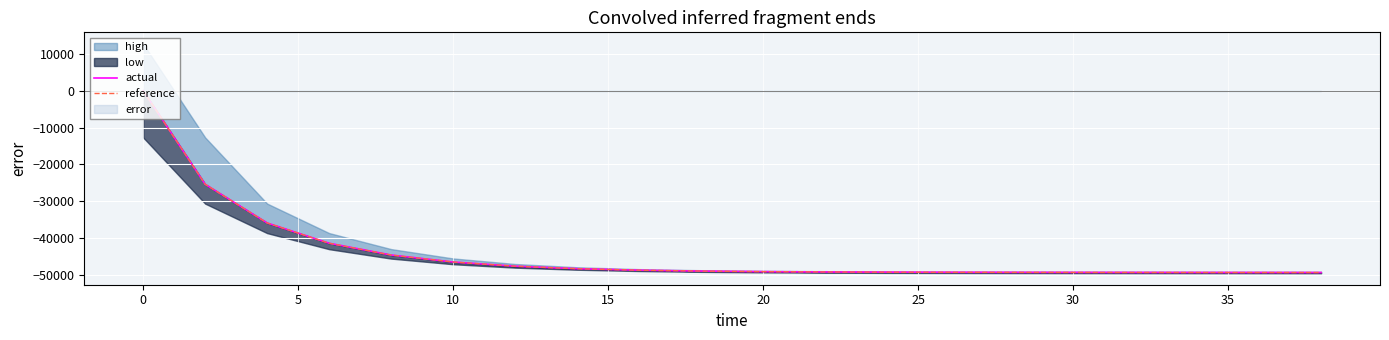

Where does the reference series first go above -48938?

0